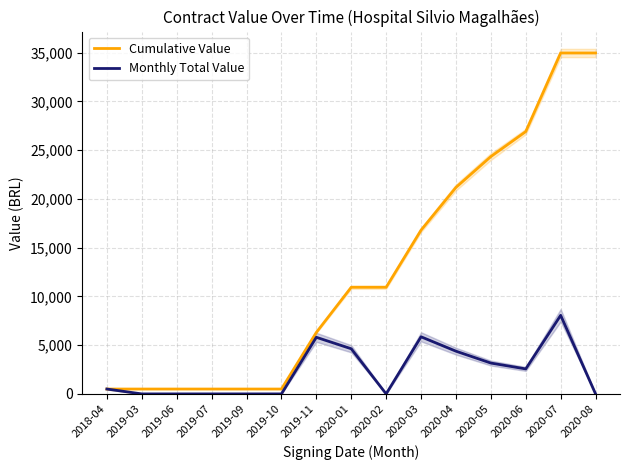

What is the average value of the Monthly Total Value series?

2331.5